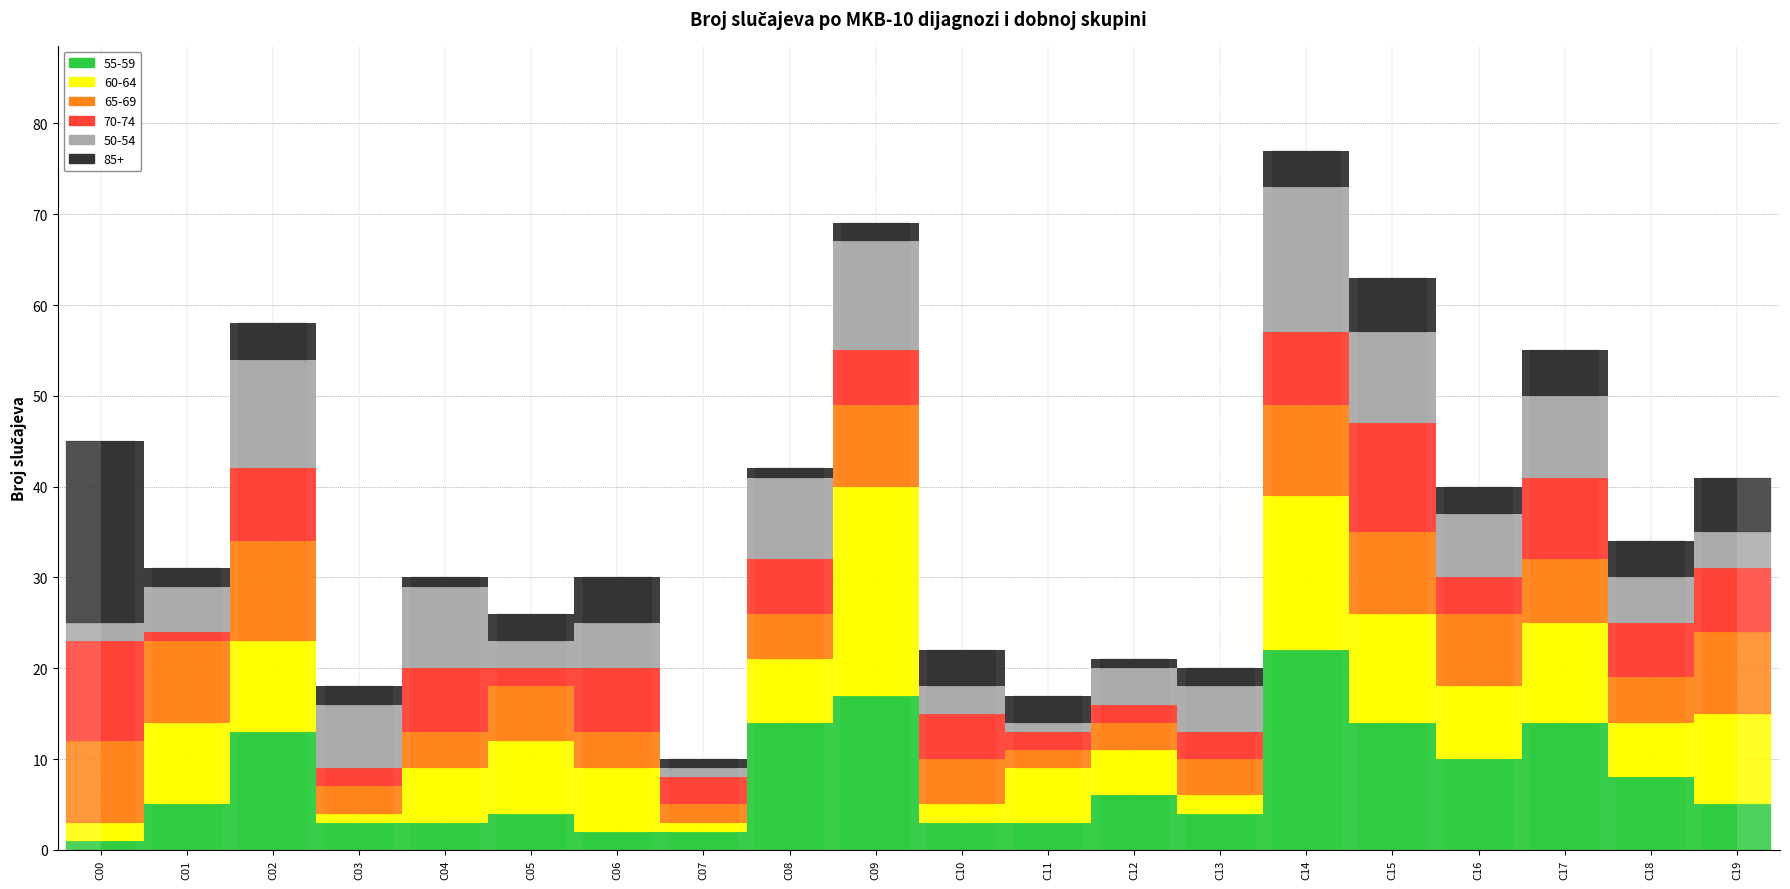

Which category has the highest value in the 70-74 series?

C15